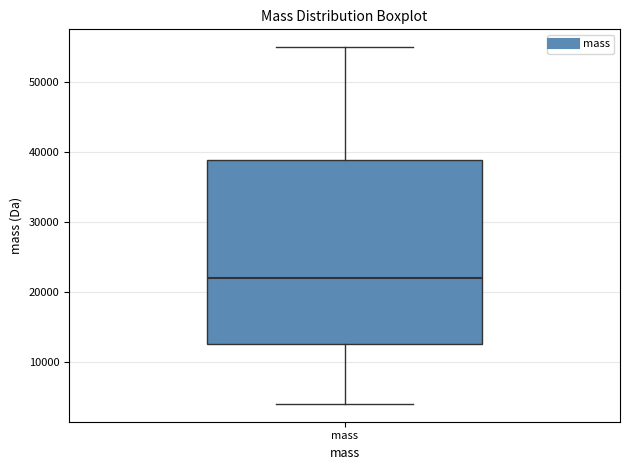

Where does the upper whisker of the box for mass end on the y-axis? The values are not printed on the chart, so give them approximately, as read against the axis.

55000